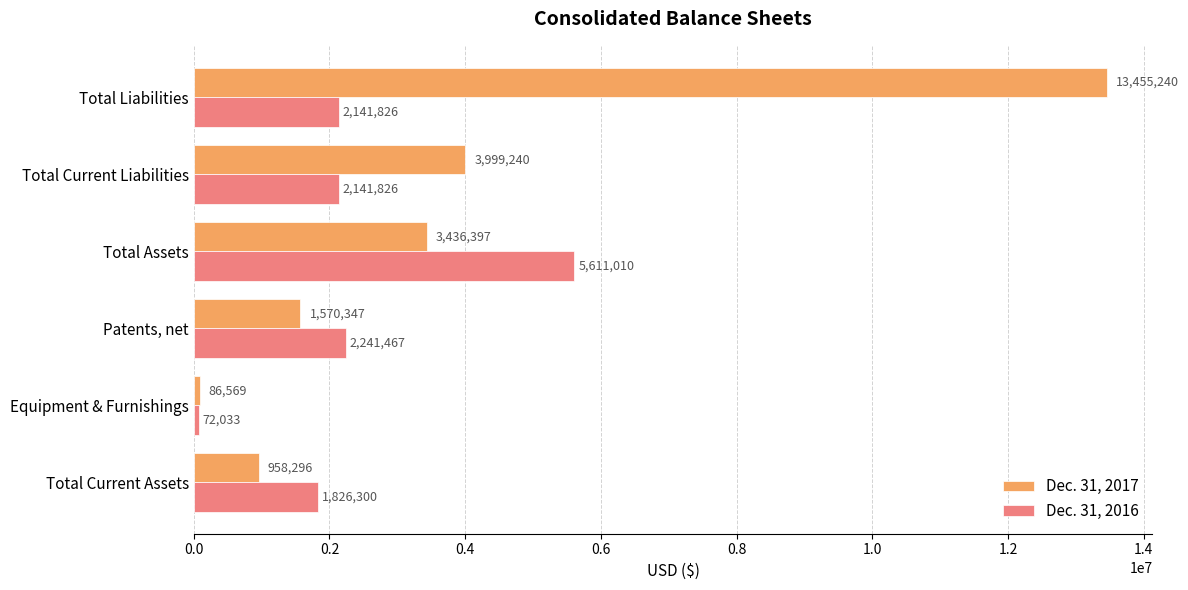

The Dec. 31, 2016 series shows 2141826 at Total Current Liabilities. True or false?

True